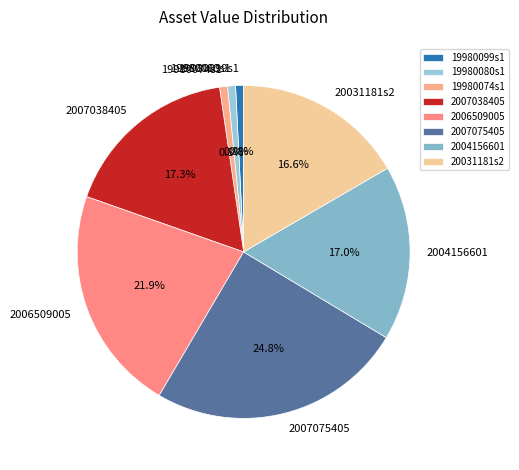

How many slices are in this pie chart?

8